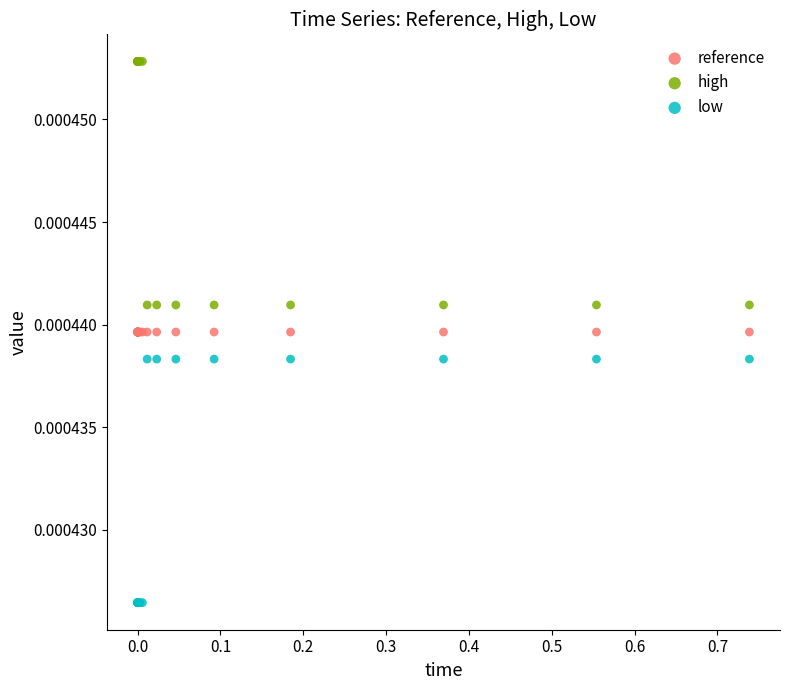

Which series reaches the maximum Y coordinate?

high